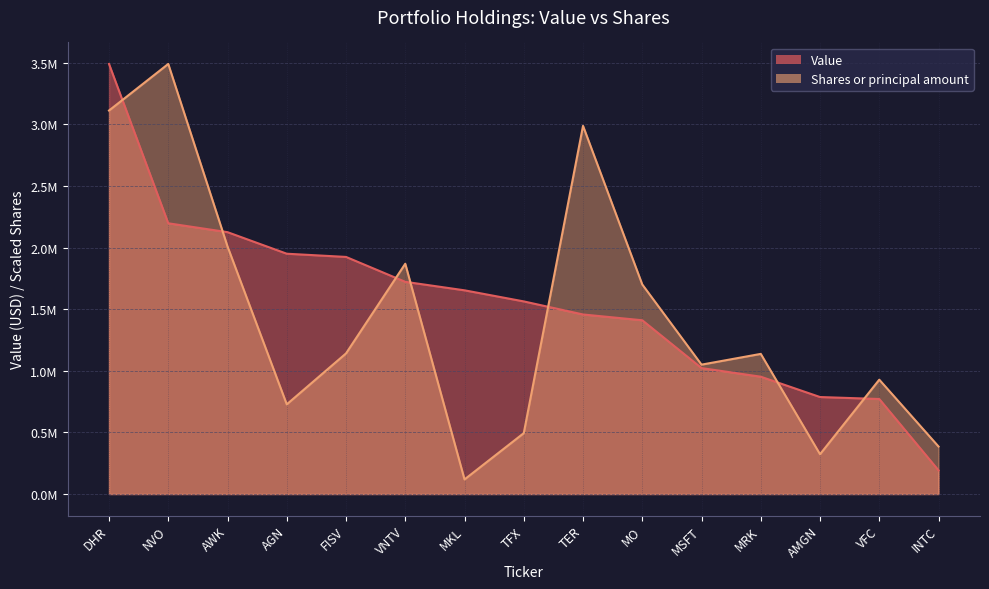

Rank the series by their maximum value, from lowest to highest.

Value, Shares or principal amount